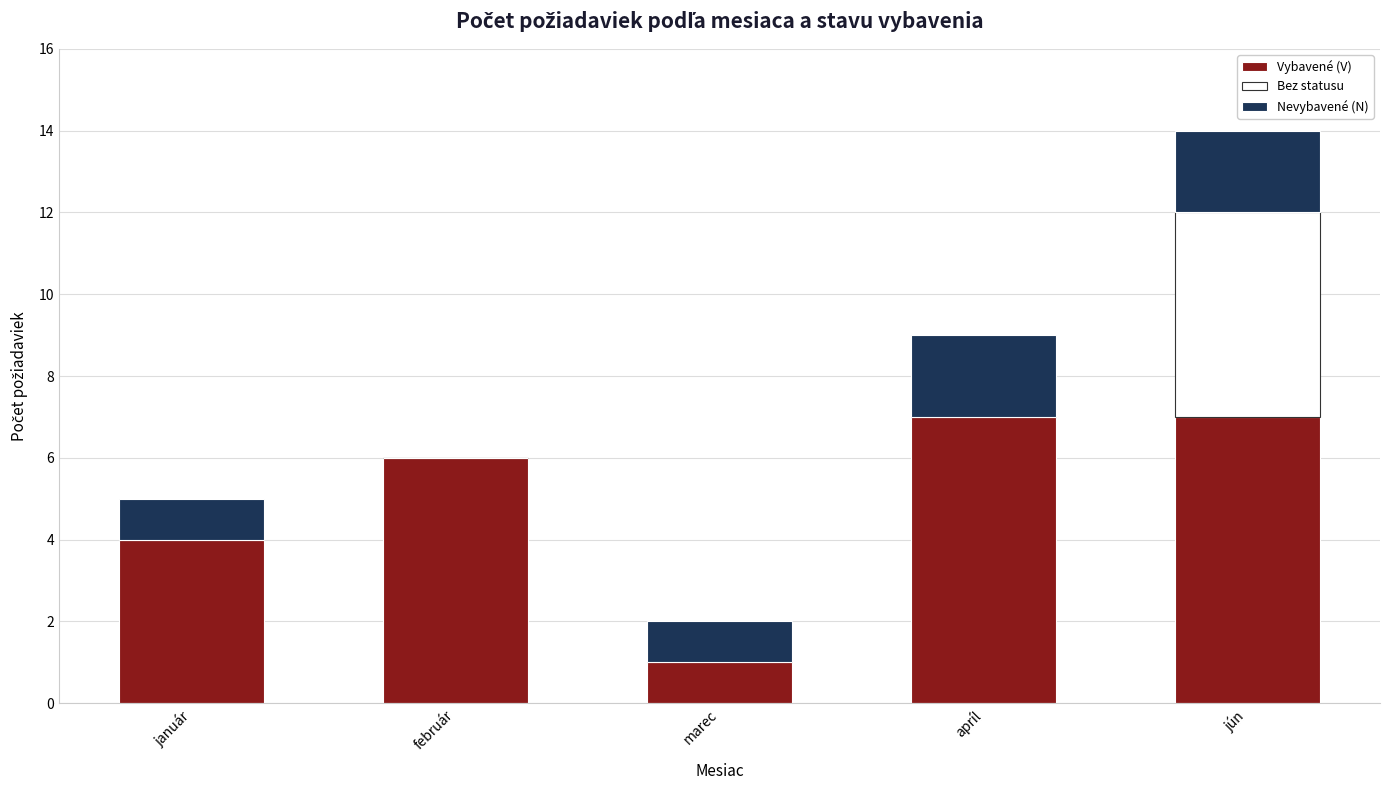

Is it true that Vybavené (V) equals 2 at apríl?

False